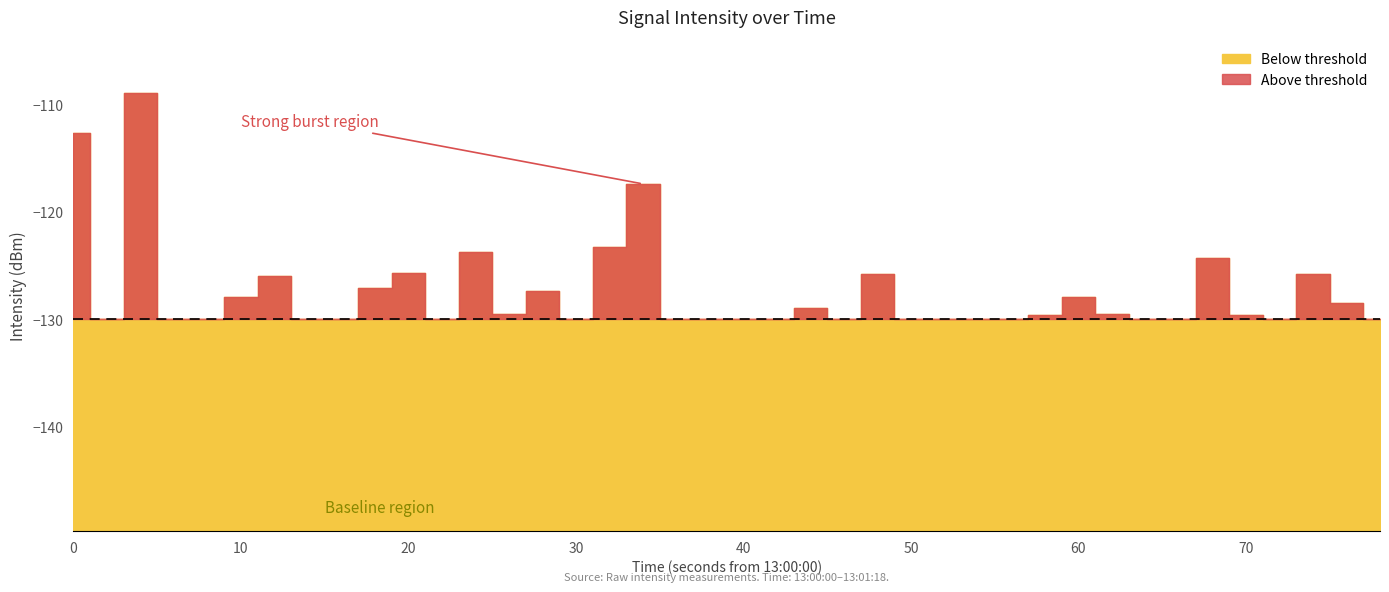

What is the difference between the maximum and minimum values?

35.7